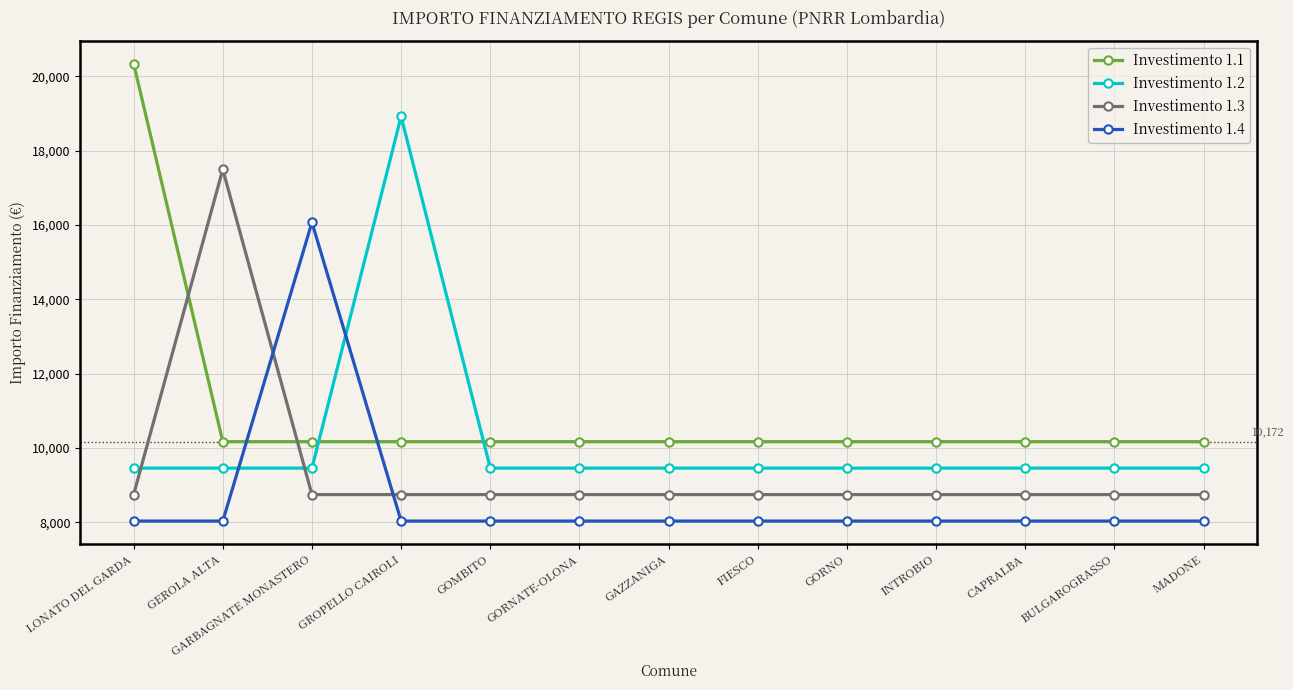

Does the chart display data point markers on the line(s)?

Yes